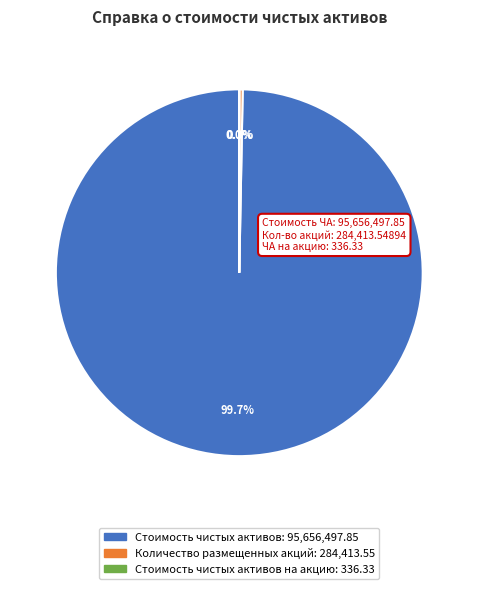

Is there any slice that represents more than half of the pie?

Yes